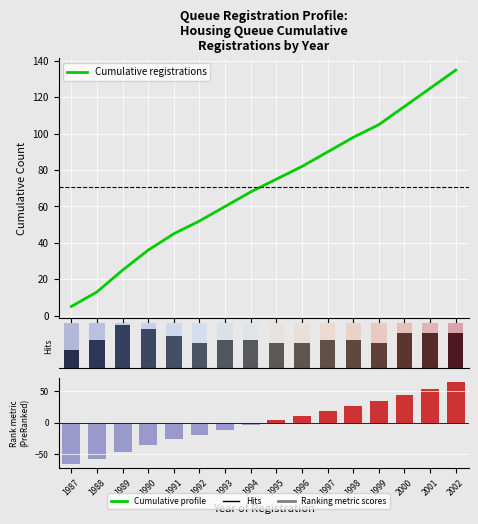

What is the difference between the highest and lowest values at 1992?

70.6